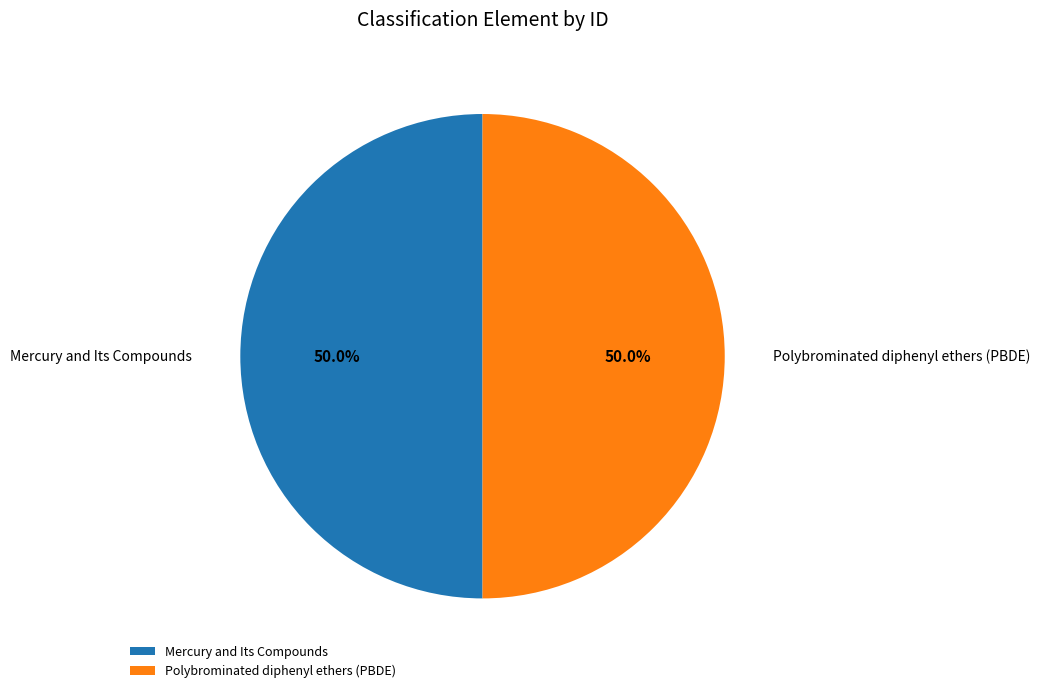

Is the sum of Polybrominated diphenyl ethers (PBDE) and Mercury and Its Compounds greater than half?

Yes